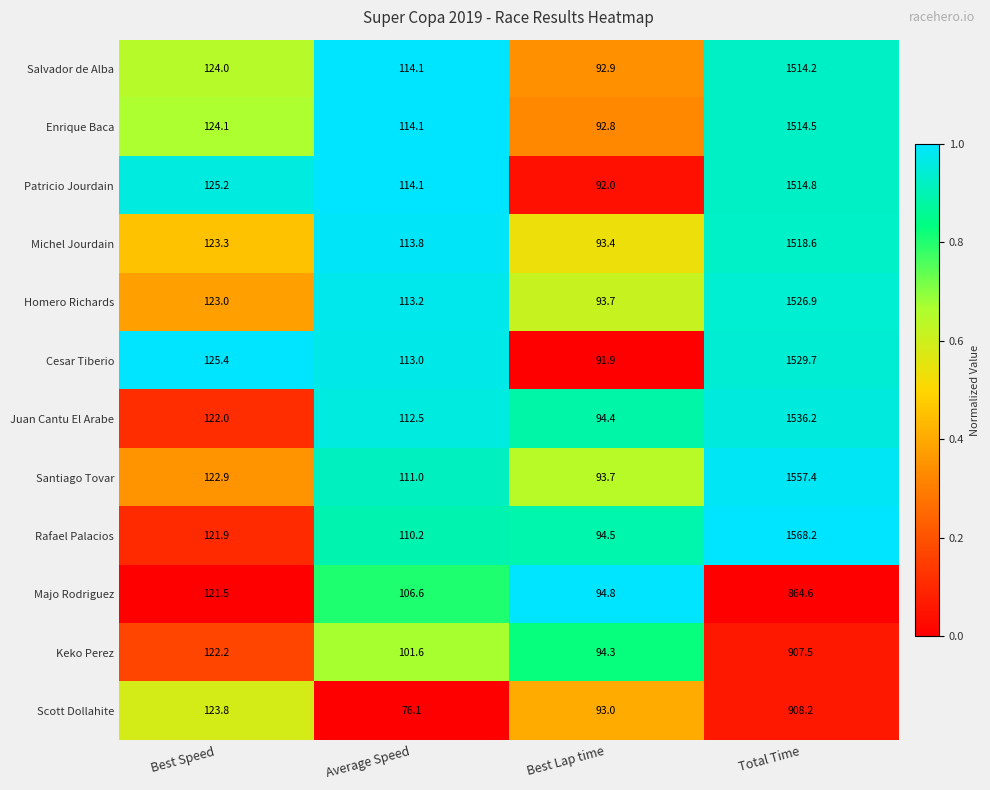

List the series in order of their peak value, lowest first.

Majo Rodriguez, Keko Perez, Scott Dollahite, Salvador de Alba, Enrique Baca, Patricio Jourdain, Michel Jourdain, Homero Richards, Cesar Tiberio, Juan Cantu El Arabe, Santiago Tovar, Rafael Palacios